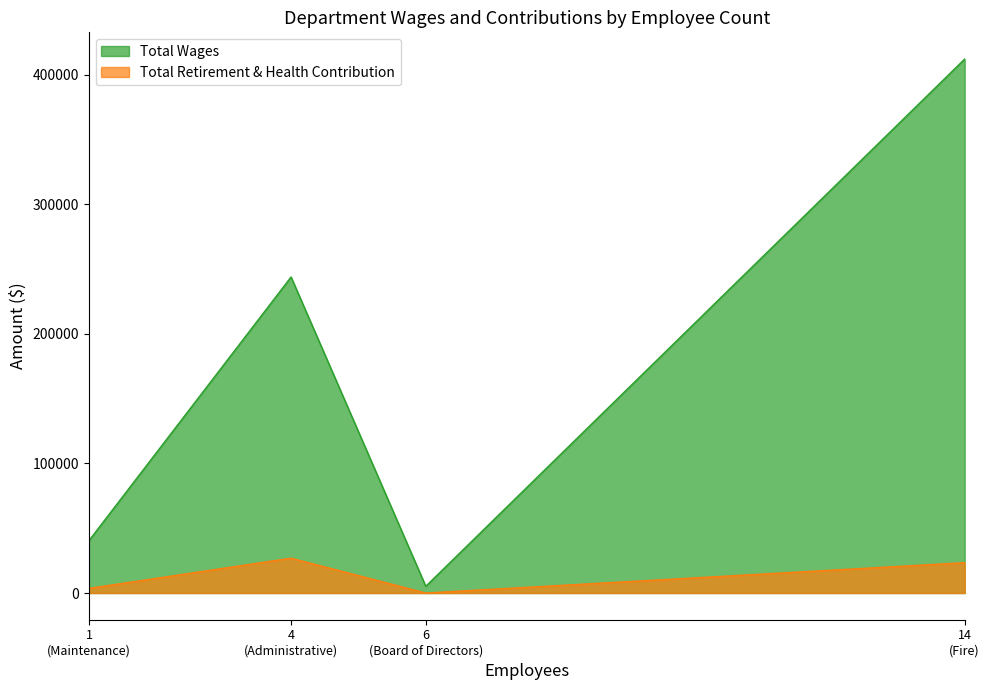

True or false: Total Wages and Total Retirement & Health Contribution intersect in this chart.

False